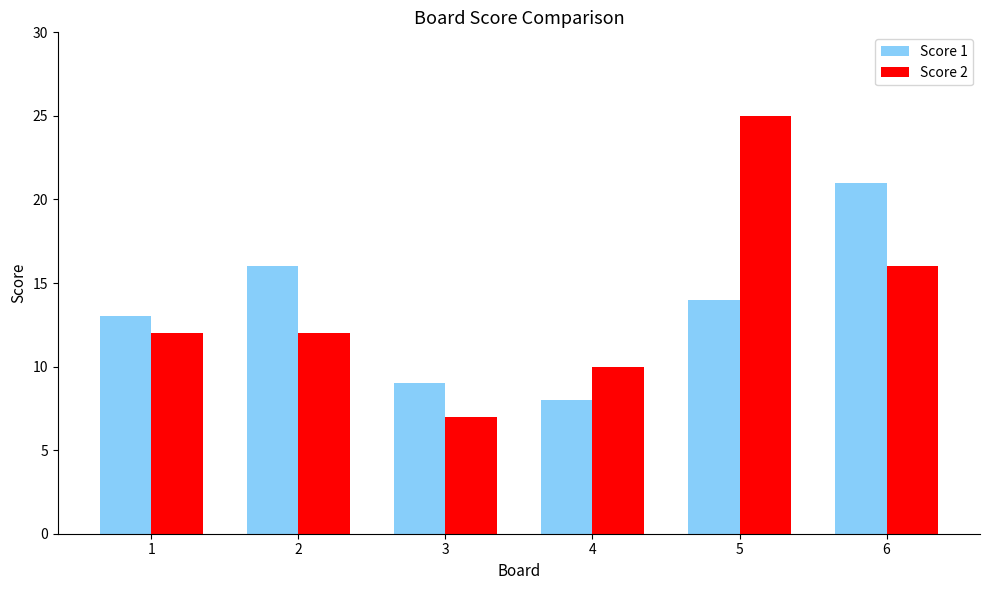

What is the total value across all series at 3?

16